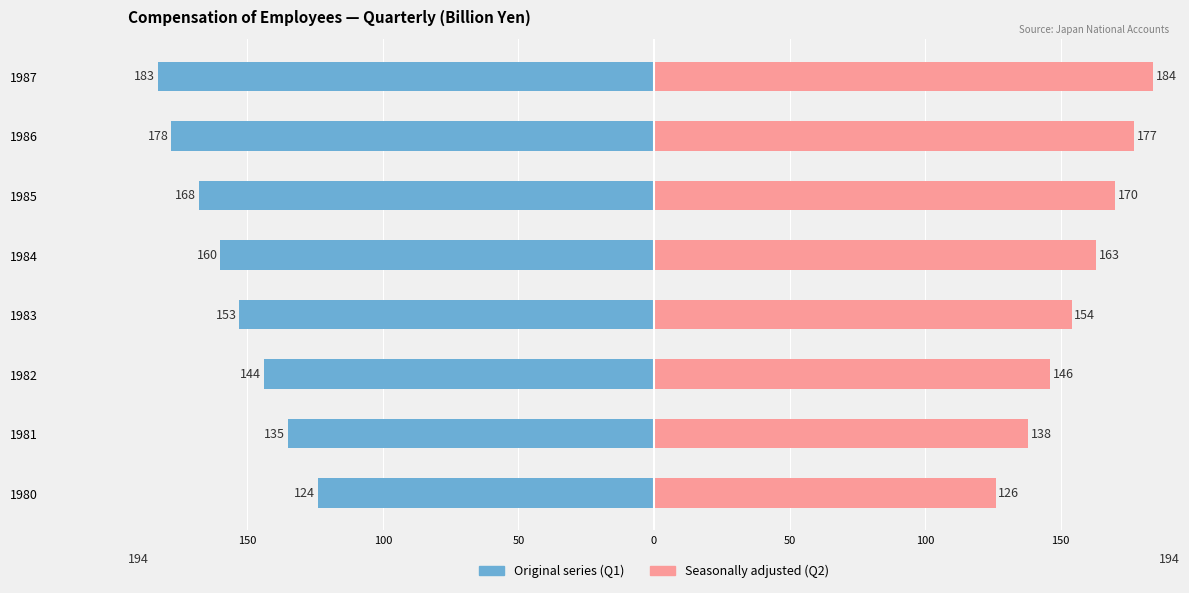

Reading right to left, transcribe all the data shown in this chart.

Original series (Q1): -183	-178	-168	-160	-153	-144	-135	-124
Seasonally adjusted (Q2): 184	177	170	163	154	146	138	126